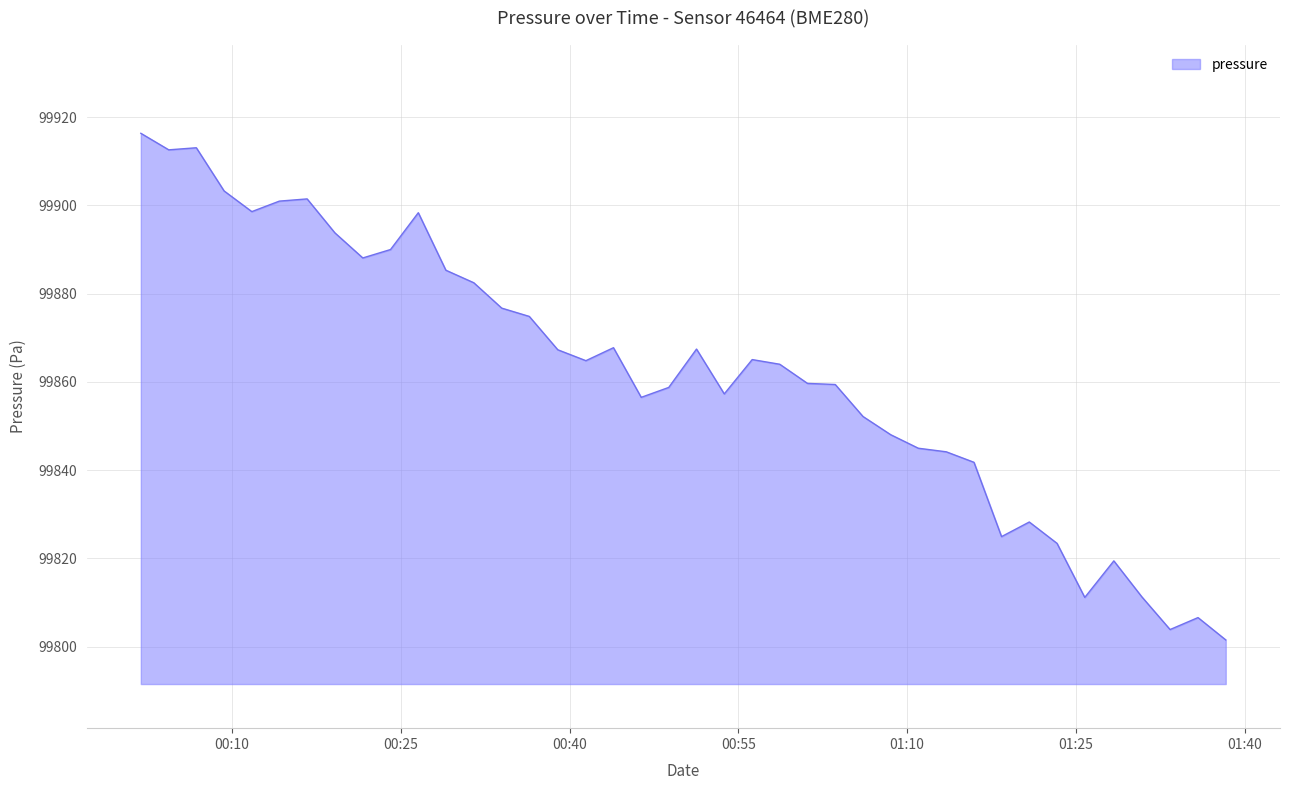

What is the greatest value displayed?

99916.3